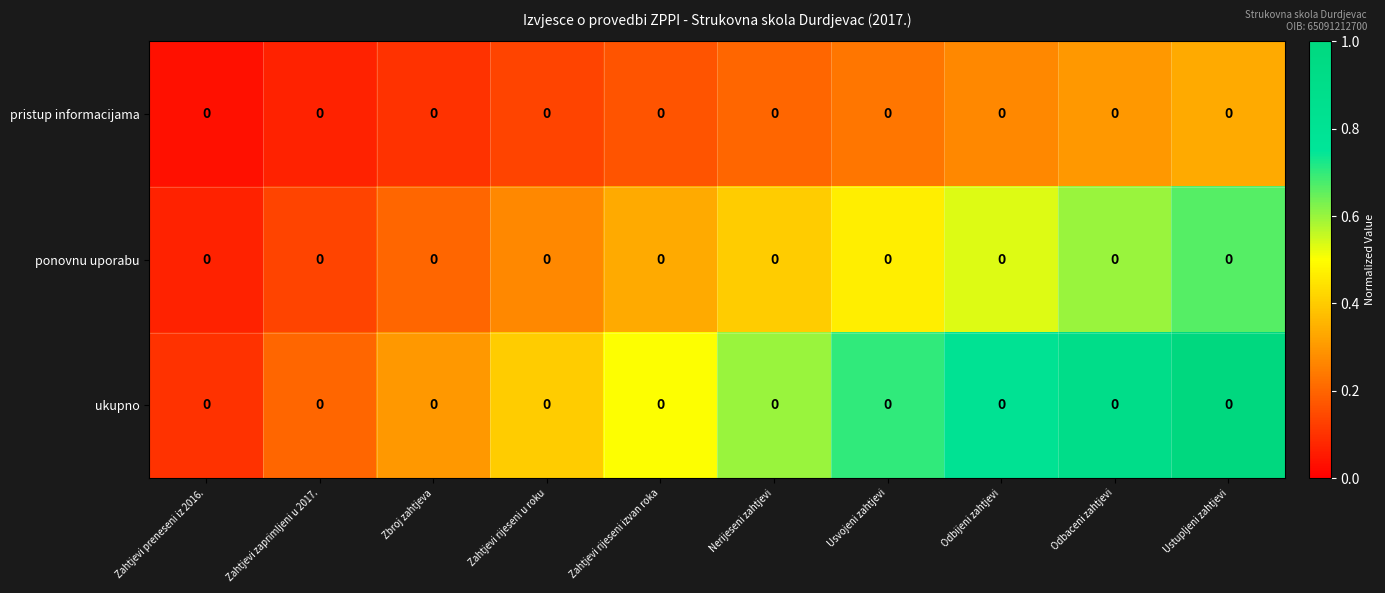

Rank the series by their maximum value, from lowest to highest.

pristup informacijama, ponovnu uporabu, ukupno